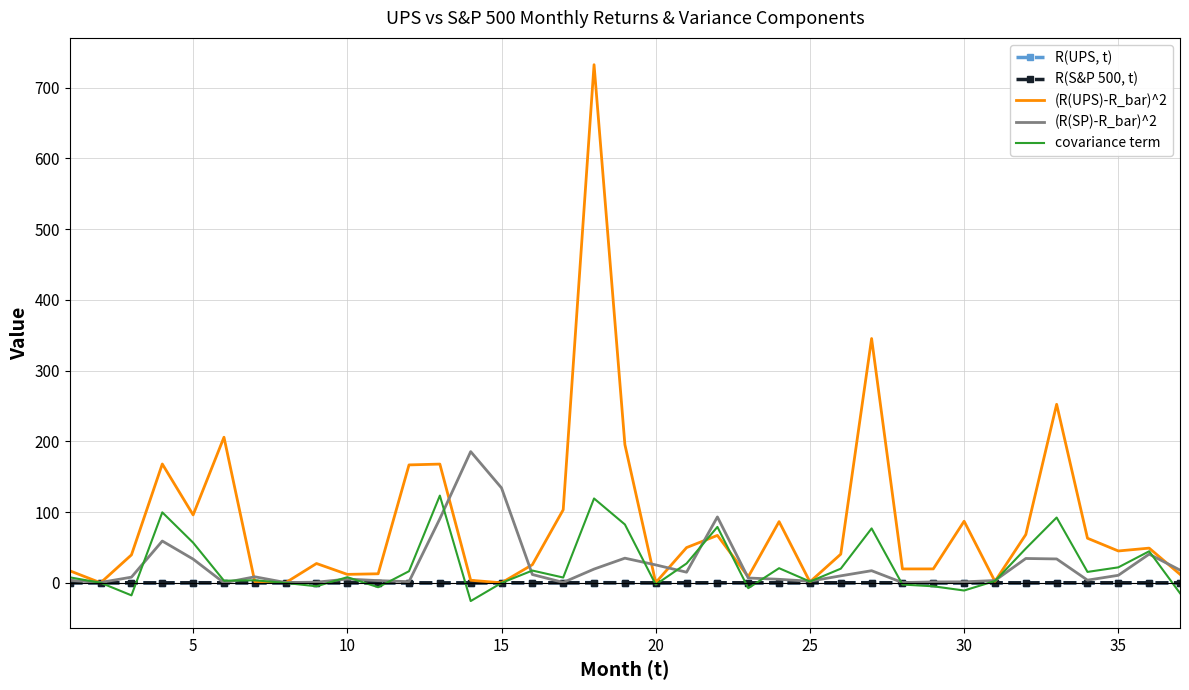

How many values in the (R(UPS)-R_bar)^2 series are below 40?

18